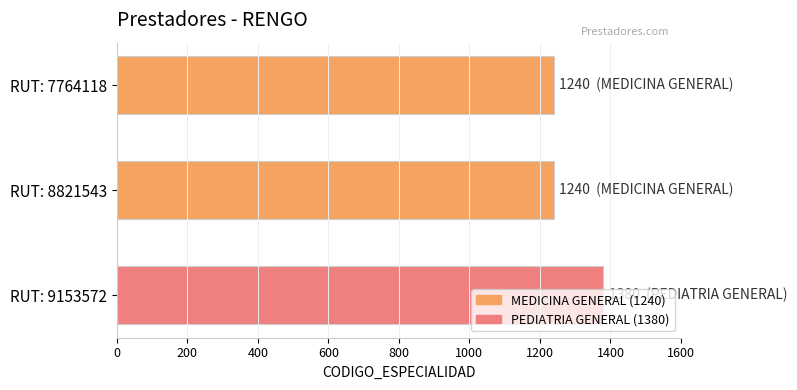

Is it true that the value at RUT: 8821543 is 1240?

True